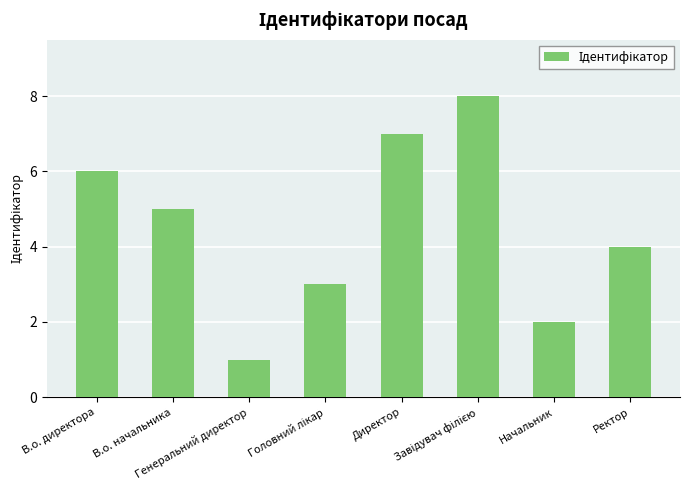

Are the bars grouped side by side (vs. stacked)?

No